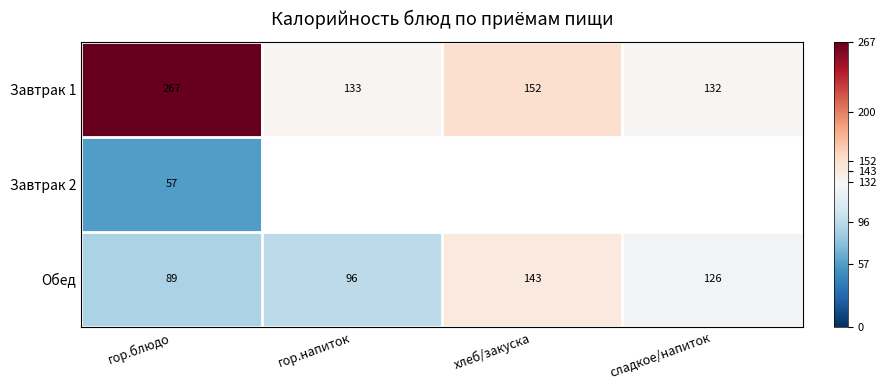

What is the sum of all Обед values?

454